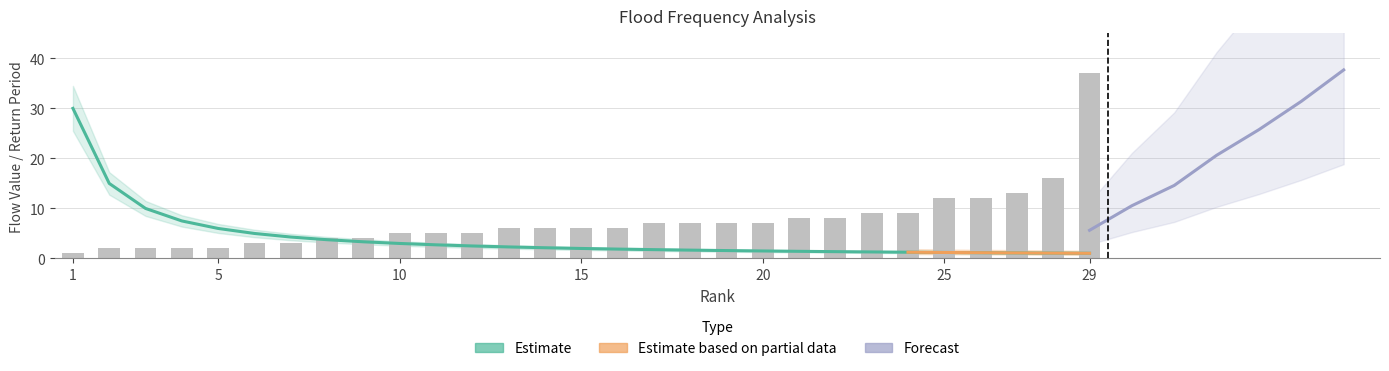

Between 3 and 18, which is larger?

3